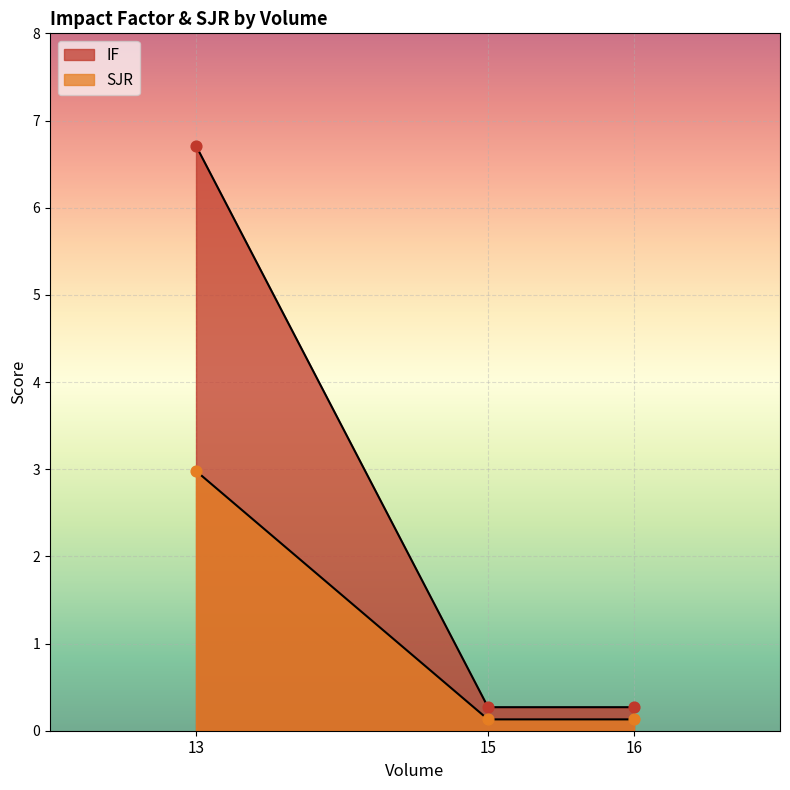

What is the total value across all series at 16?

0.4